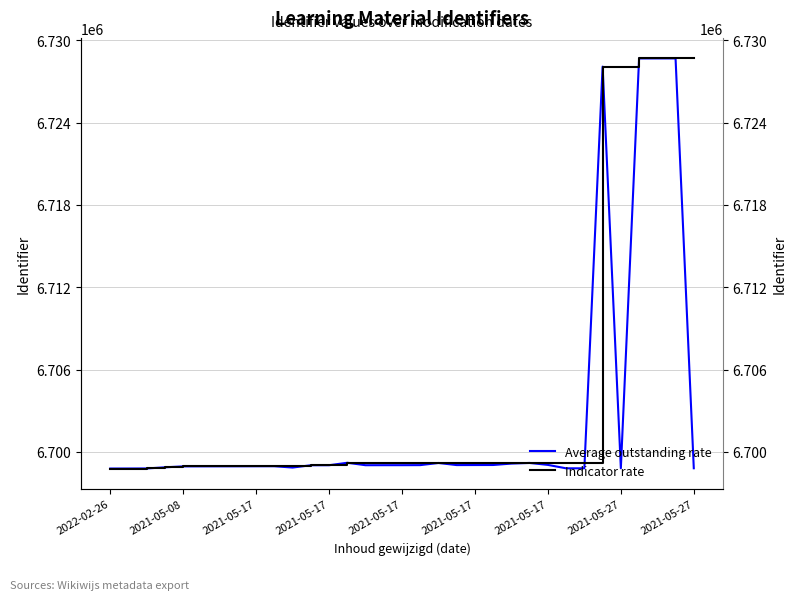

Where is Indicator rate nearest to the value 6713732?

27